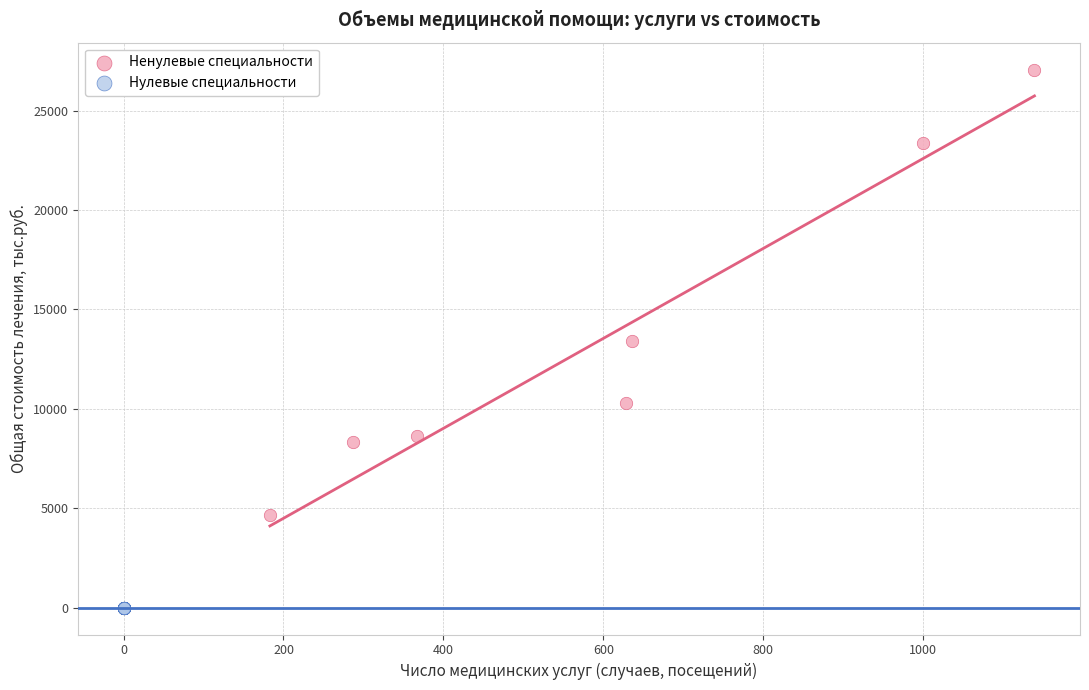

Which series reaches the minimum Y coordinate?

Нулевые специальности